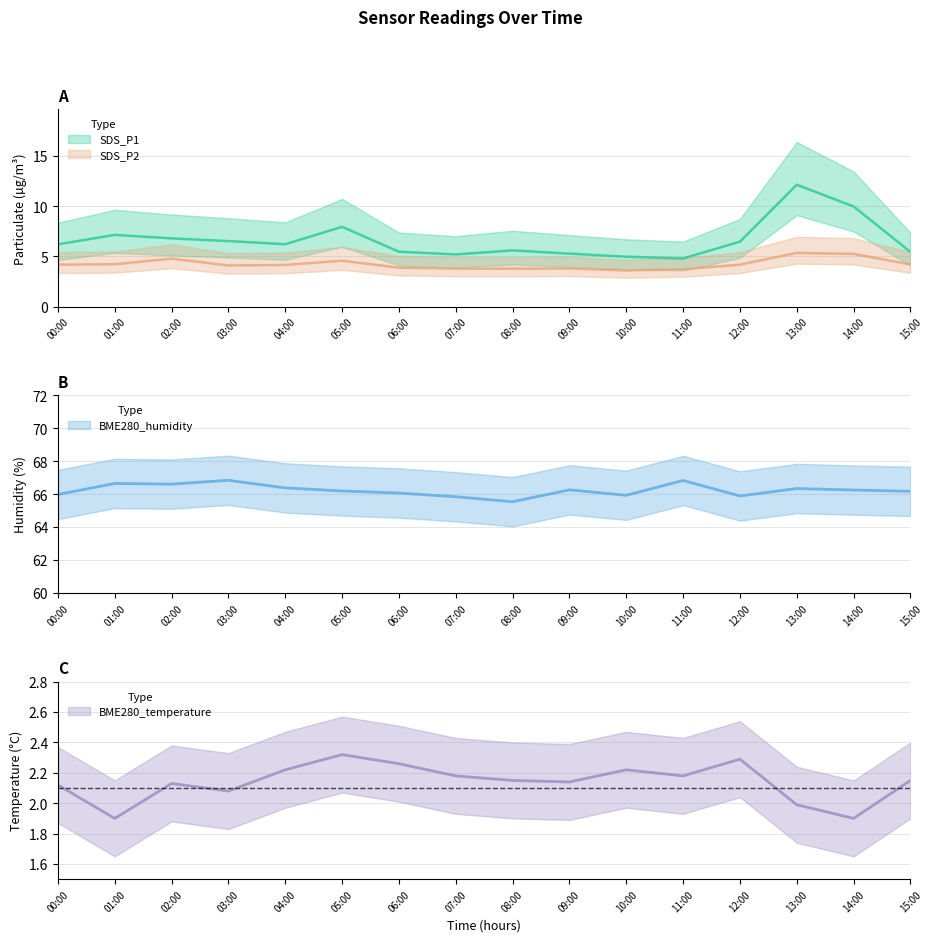

The value of BME280_humidity at 15:00 is 66.2. True or false?

True